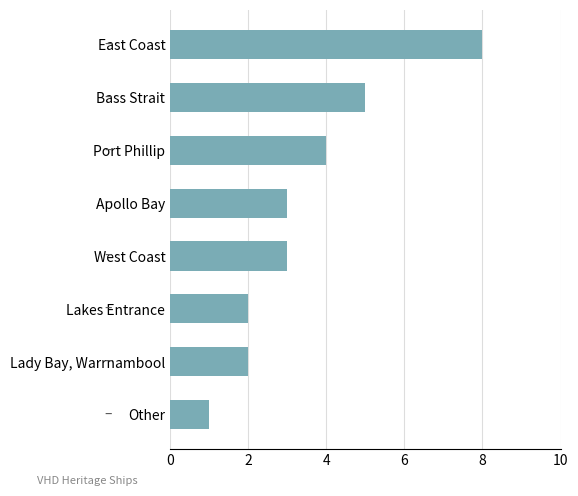

What is the difference between the second highest and minimum values?

4